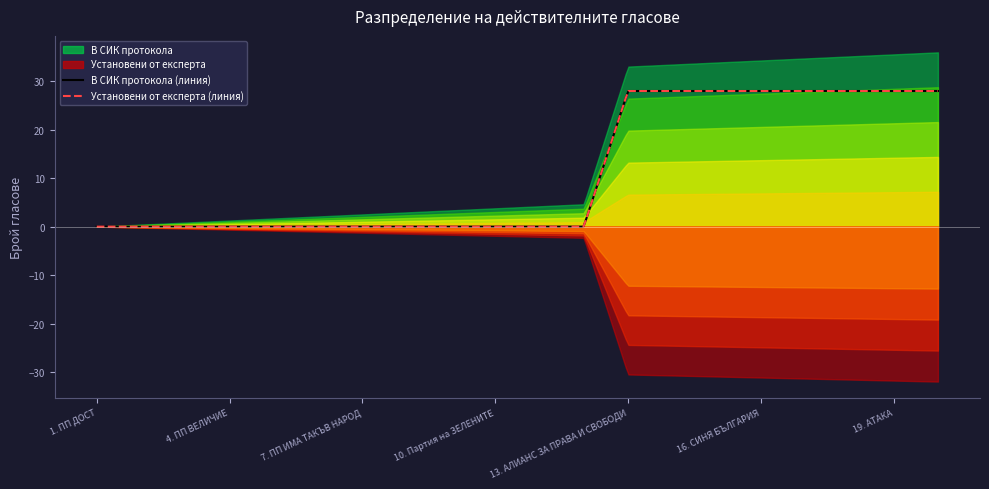

What is the difference between the maximum and minimum values in the В СИК протокола series?

28